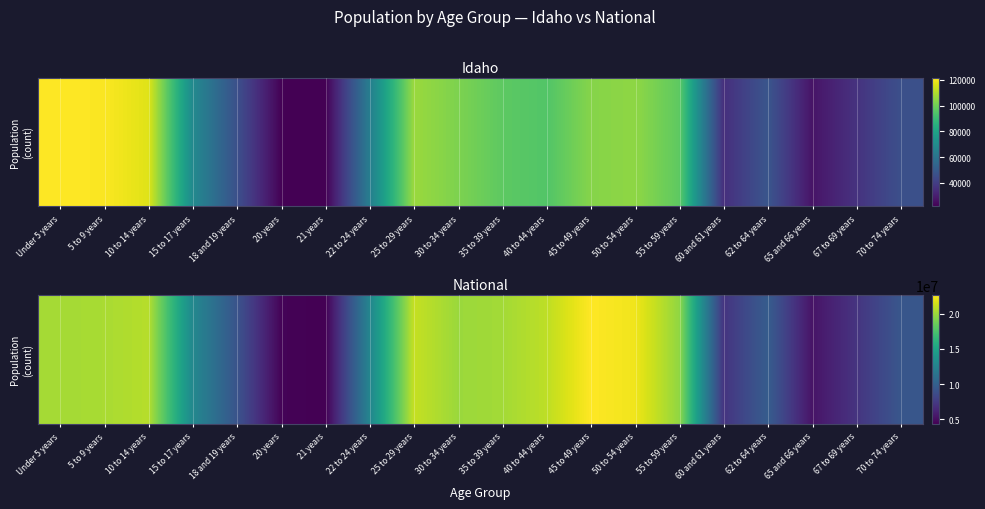

What is the sum of all values?

290190983